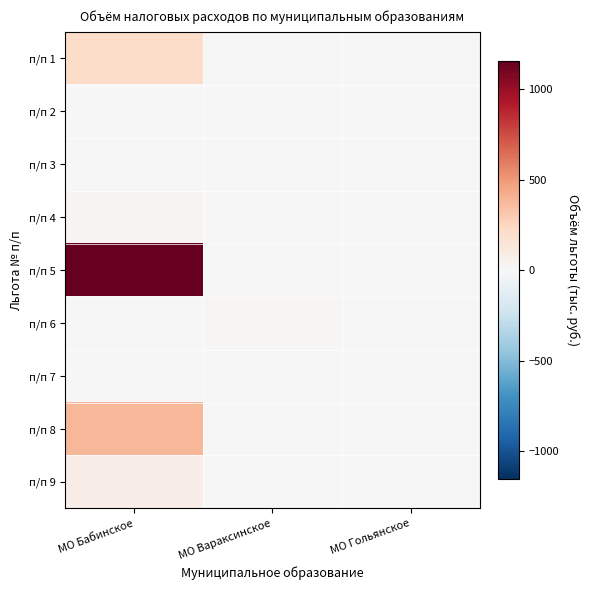

Rank the series by their maximum value, from lowest to highest.

п/п 2, п/п 3, п/п 7, п/п 6, п/п 4, п/п 9, п/п 1, п/п 8, п/п 5